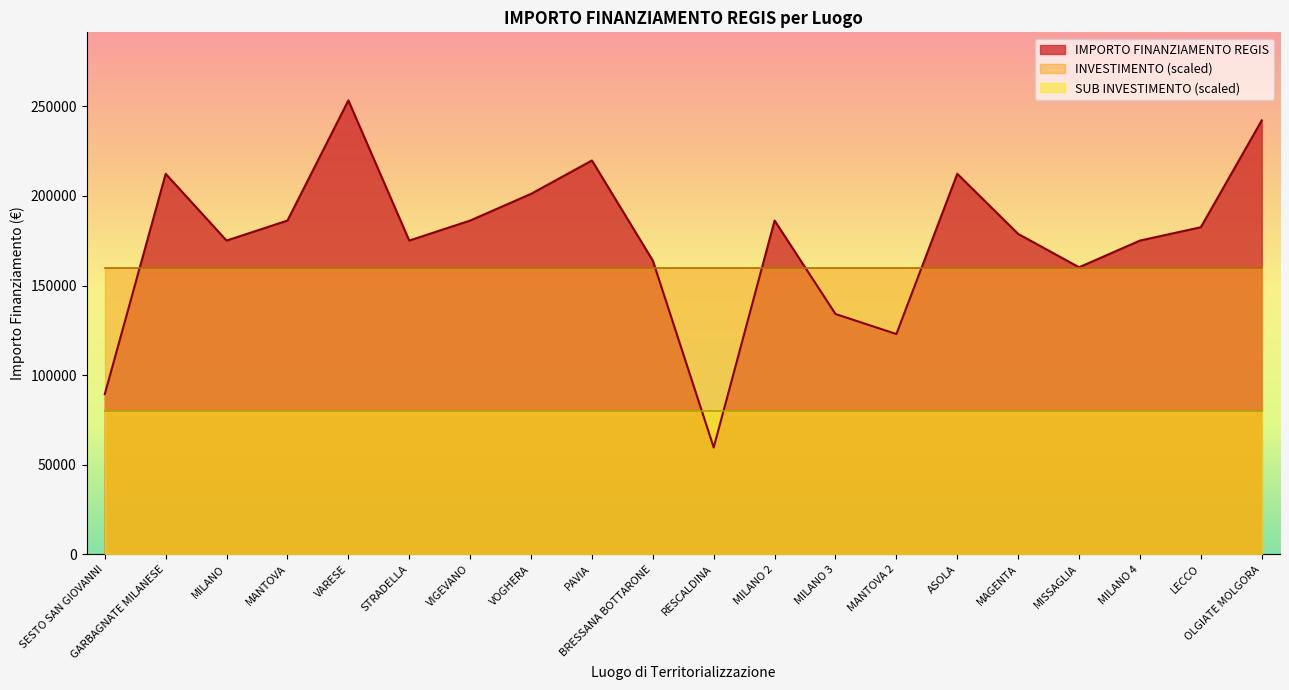

At which label does INVESTIMENTO reach its peak?

SESTO SAN GIOVANNI